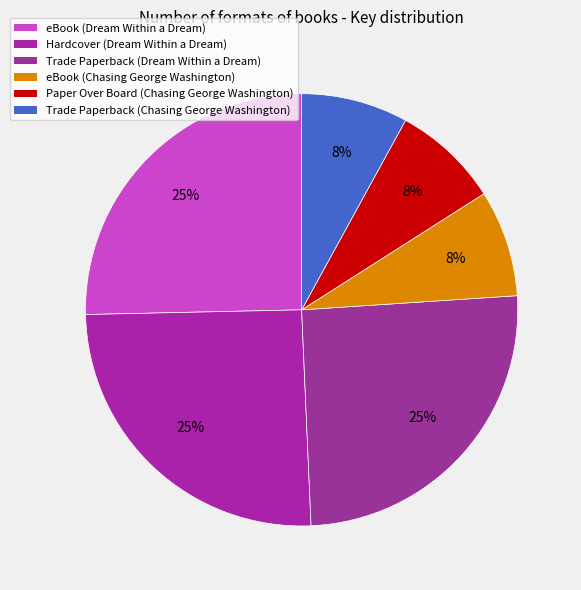

Count the number of slices in the pie.

6